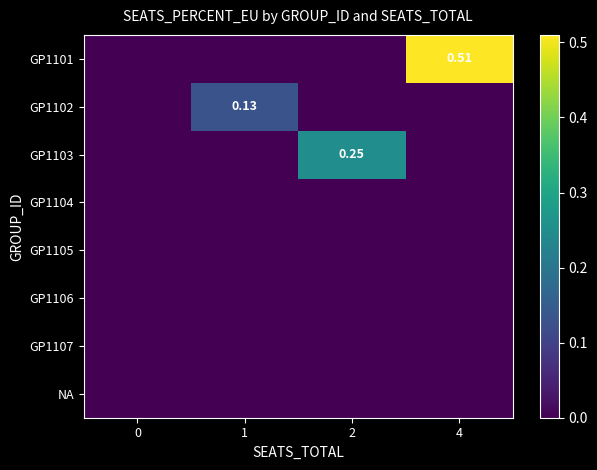

At how many categories does at least one series exceed 0?

3